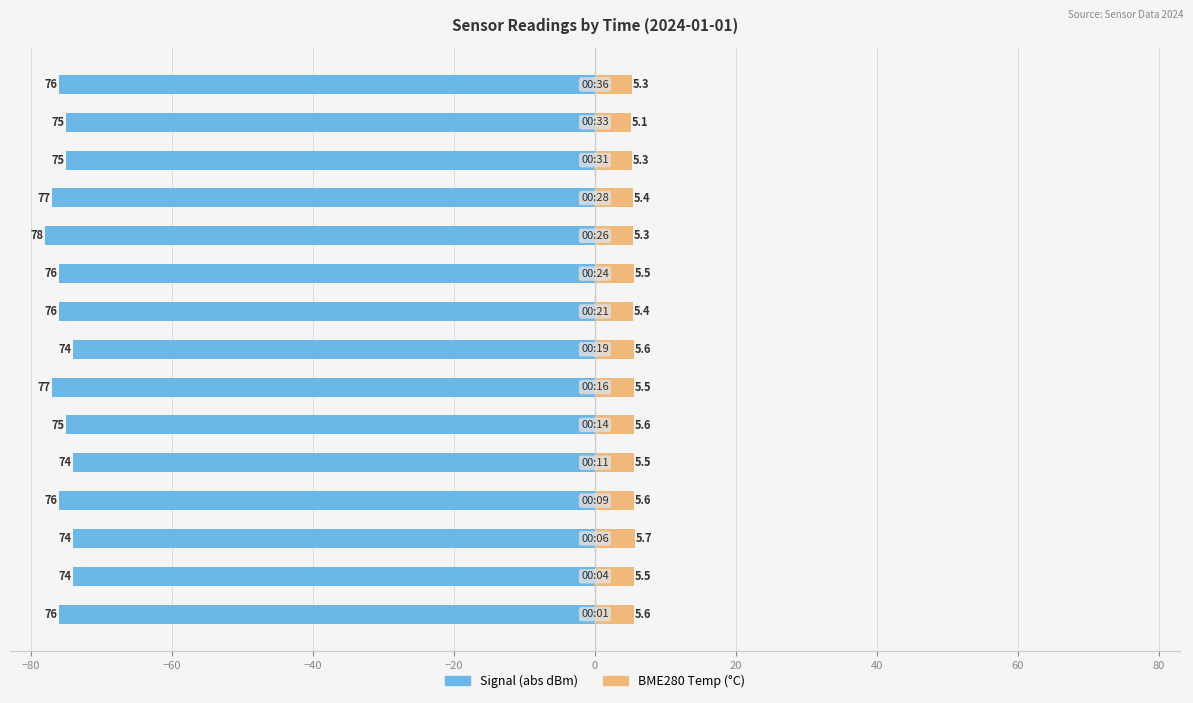

What is the approximate value of BME280 Temp (°C) at −20?

5.5